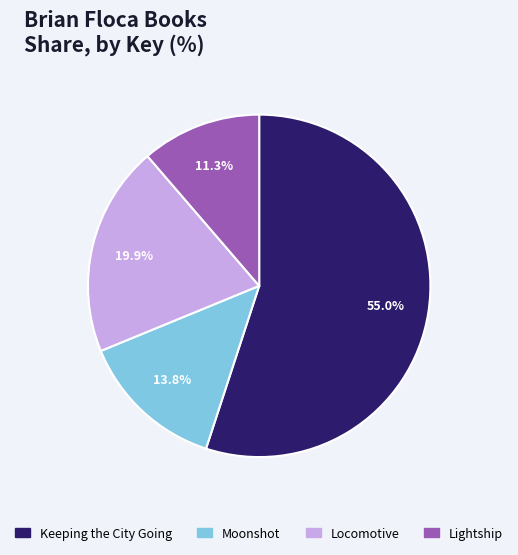

Does Locomotive account for over 50% of the chart?

No